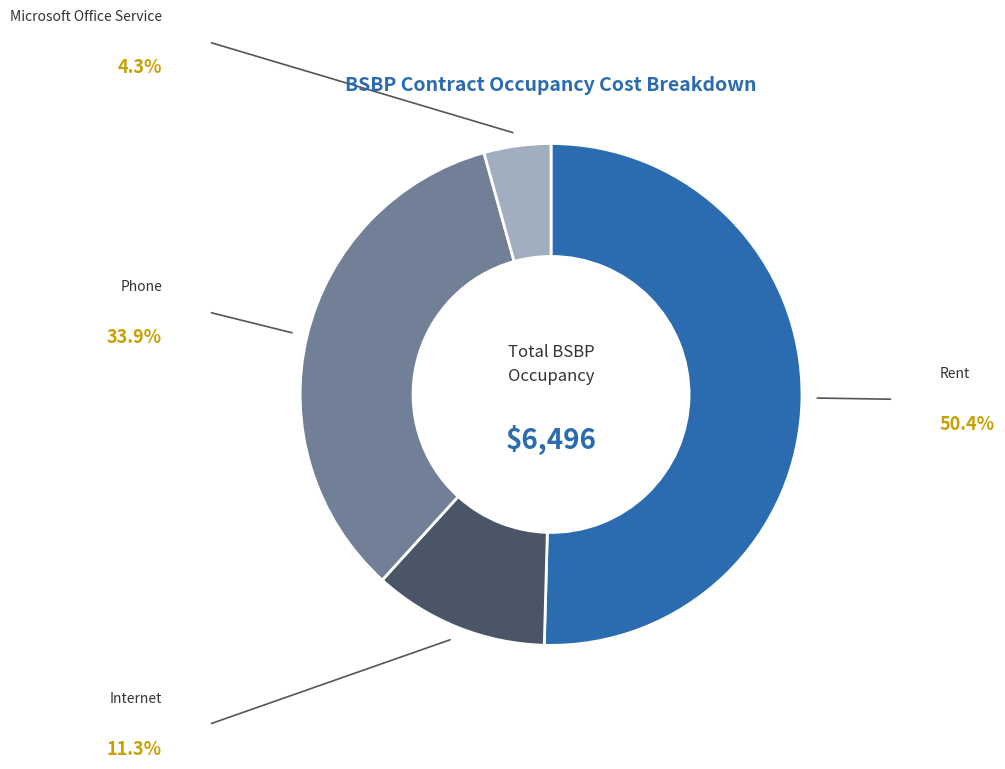

What percentage do Internet and Phone together represent?

45.3%